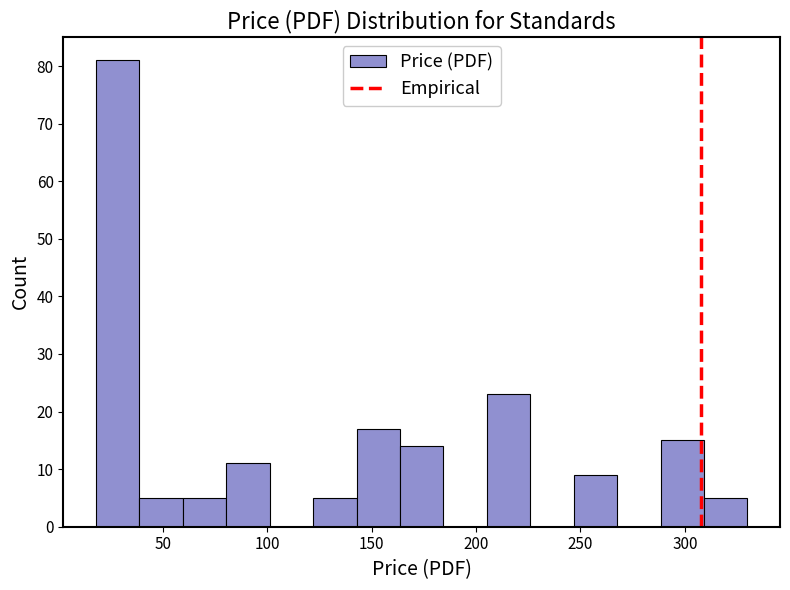

Over which range of the x-axis is the bar tallest?

20 to 40